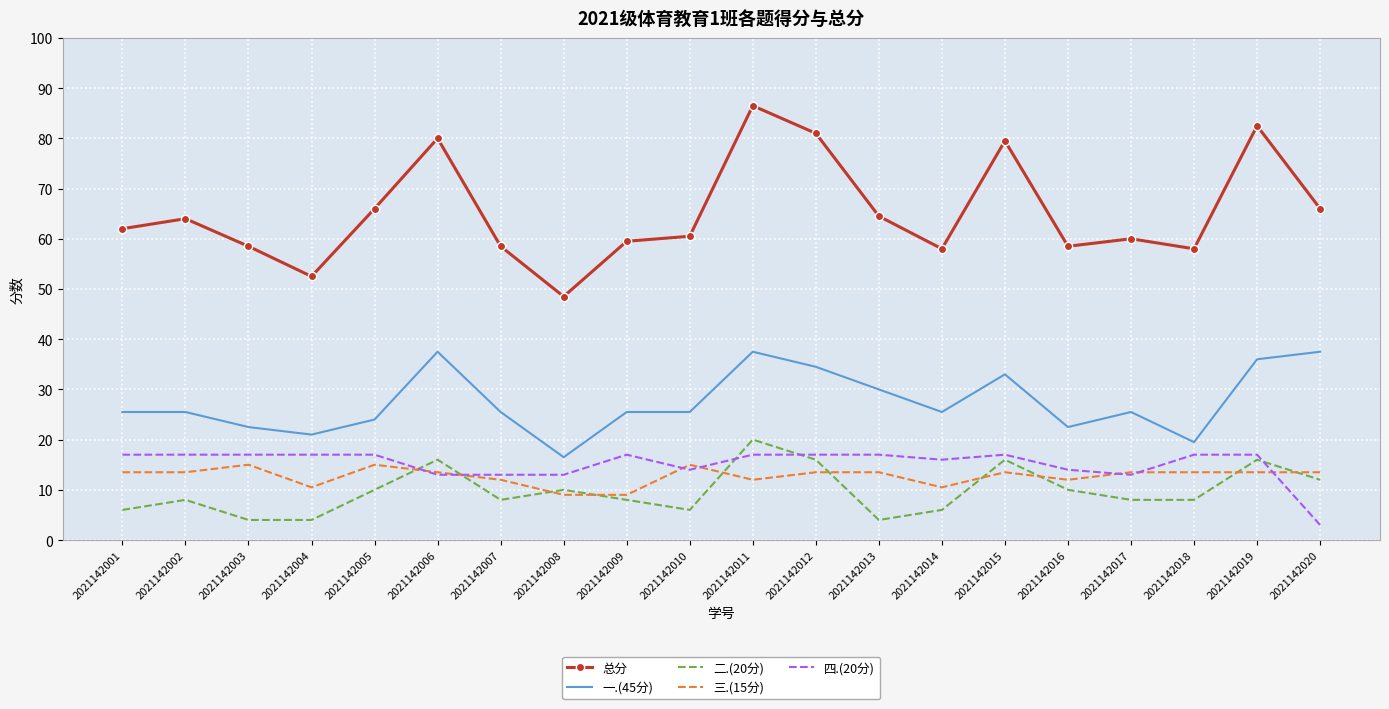

Reading left to right, transcribe all the data shown in this chart.

总分: 62.0	64.0	58.5	52.5	66.0	80.0	58.5	48.5	59.5	60.5	86.5	81.0	64.5	58.0	79.5	58.5	60.0	58.0	82.5	66.0
一.(45分): 25.5	25.5	22.5	21.0	24.0	37.5	25.5	16.5	25.5	25.5	37.5	34.5	30.0	25.5	33.0	22.5	25.5	19.5	36.0	37.5
二.(20分): 6.0	8.0	4.0	4.0	10.0	16.0	8.0	10.0	8.0	6.0	20.0	16.0	4.0	6.0	16.0	10.0	8.0	8.0	16.0	12.0
三.(15分): 13.5	13.5	15.0	10.5	15.0	13.5	12.0	9.0	9.0	15.0	12.0	13.5	13.5	10.5	13.5	12.0	13.5	13.5	13.5	13.5
四.(20分): 17.0	17.0	17.0	17.0	17.0	13.0	13.0	13.0	17.0	14.0	17.0	17.0	17.0	16.0	17.0	14.0	13.0	17.0	17.0	3.0